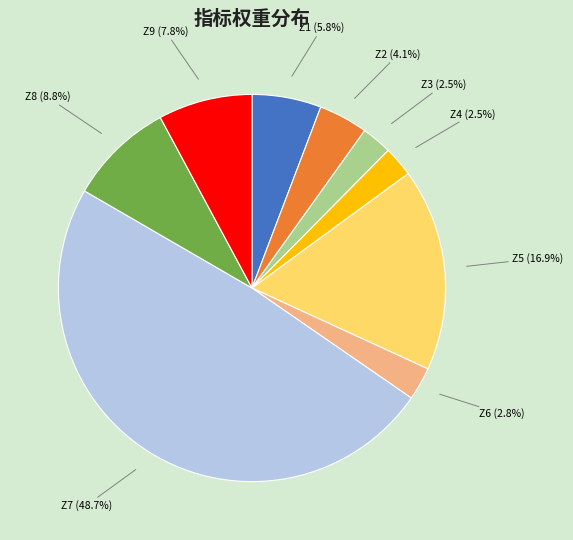

Is there any slice that represents more than half of the pie?

No